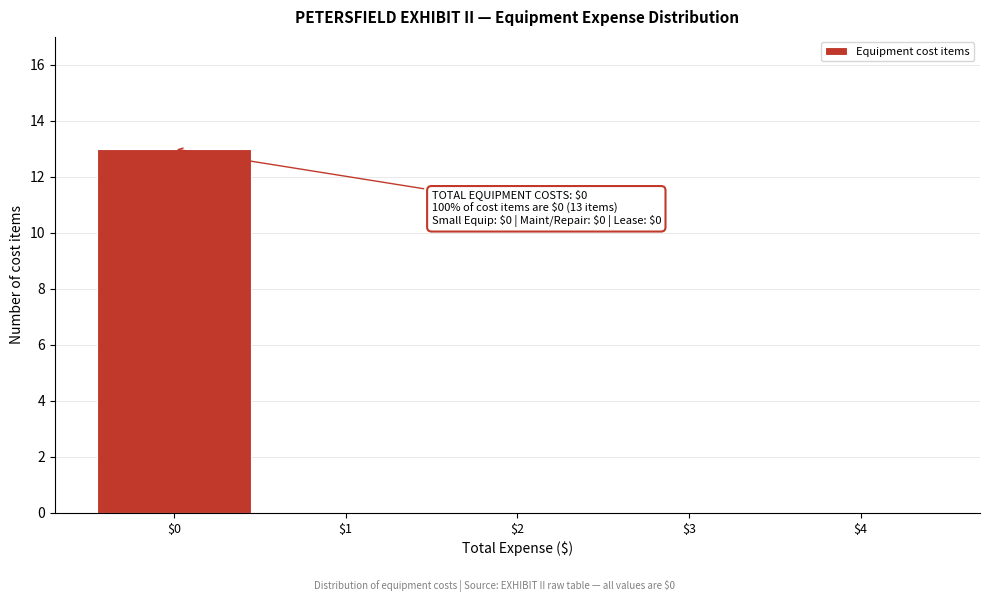

Over which range of the x-axis is the bar tallest?

-0.5 to 0.5